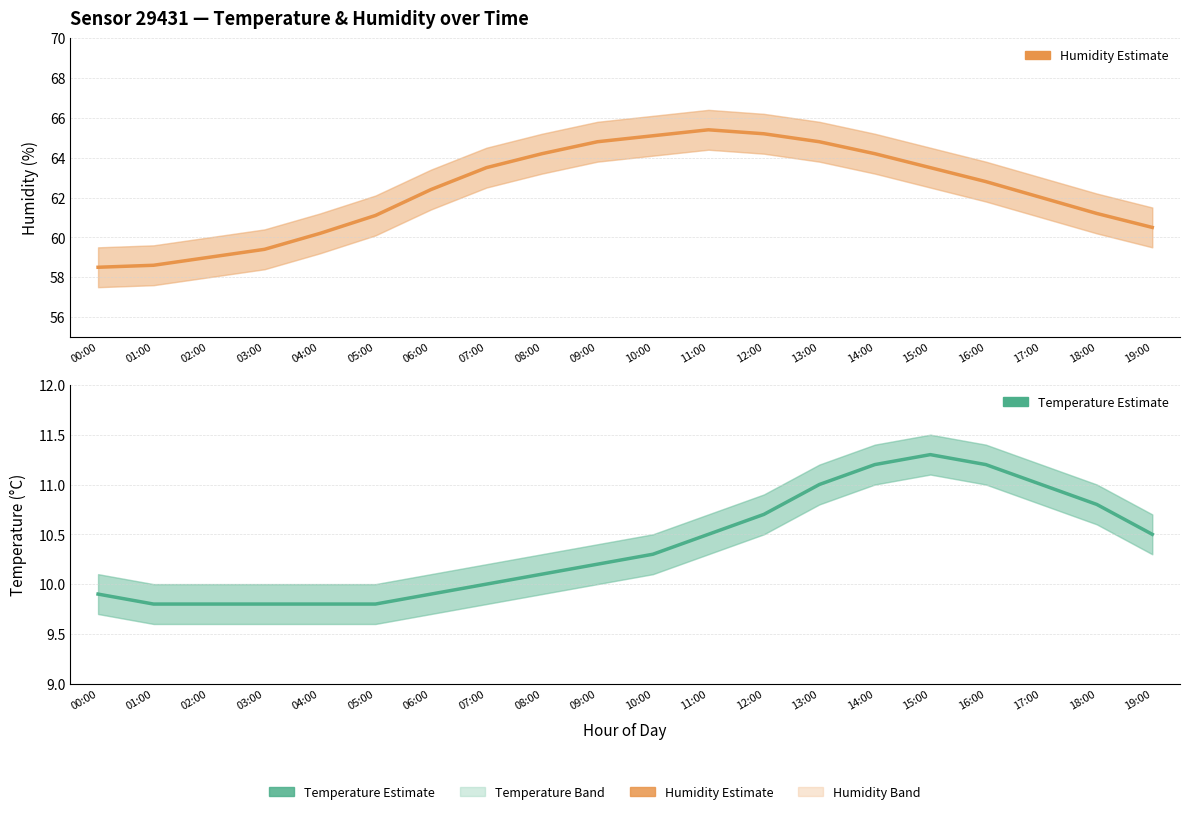

Reading left to right, transcribe all the data shown in this chart.

Humidity (Estimate): 58.5	58.6	59.0	59.4	60.2	61.1	62.4	63.5	64.2	64.8	65.1	65.4	65.2	64.8	64.2	63.5	62.8	62.0	61.2	60.5
Temperature (Estimate): 9.9	9.8	9.8	9.8	9.8	9.8	9.9	10.0	10.1	10.2	10.3	10.5	10.7	11.0	11.2	11.3	11.2	11.0	10.8	10.5